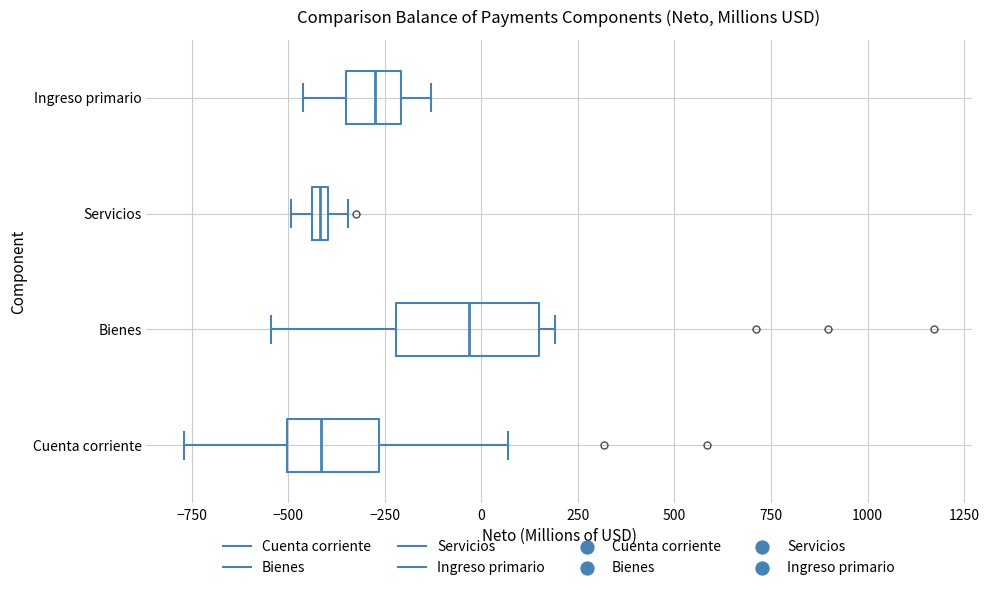

Comparing the boxes themselves (not the whiskers), which one is the widest?

Bienes